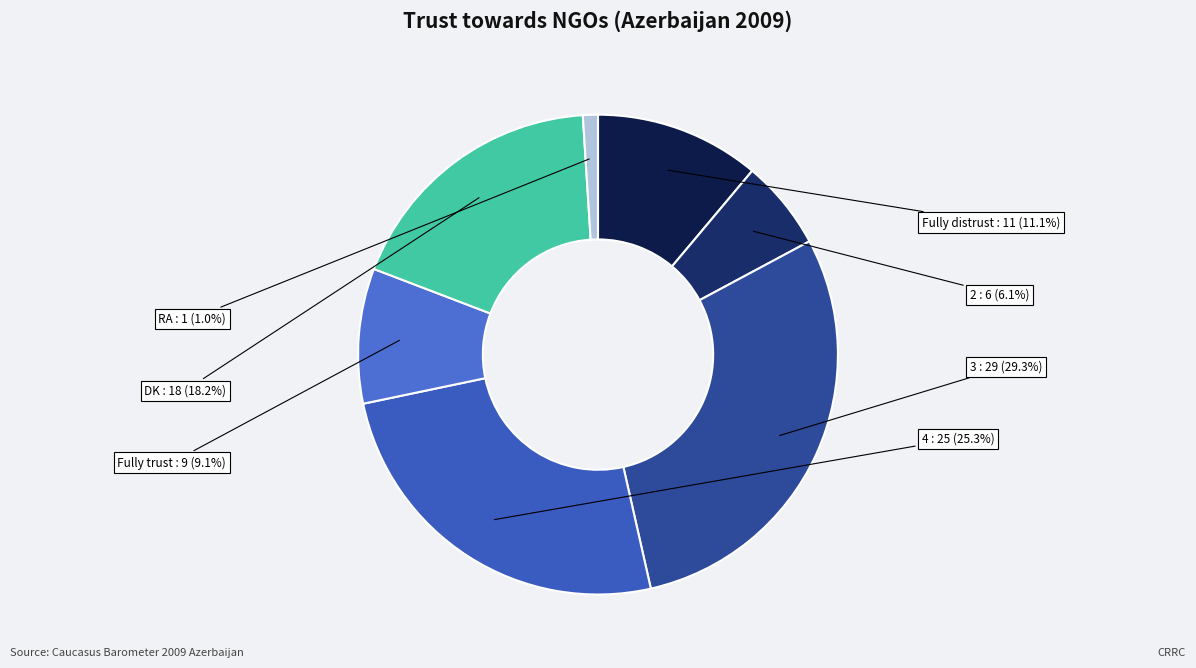

Is the sum of 2 and DK greater than half?

No